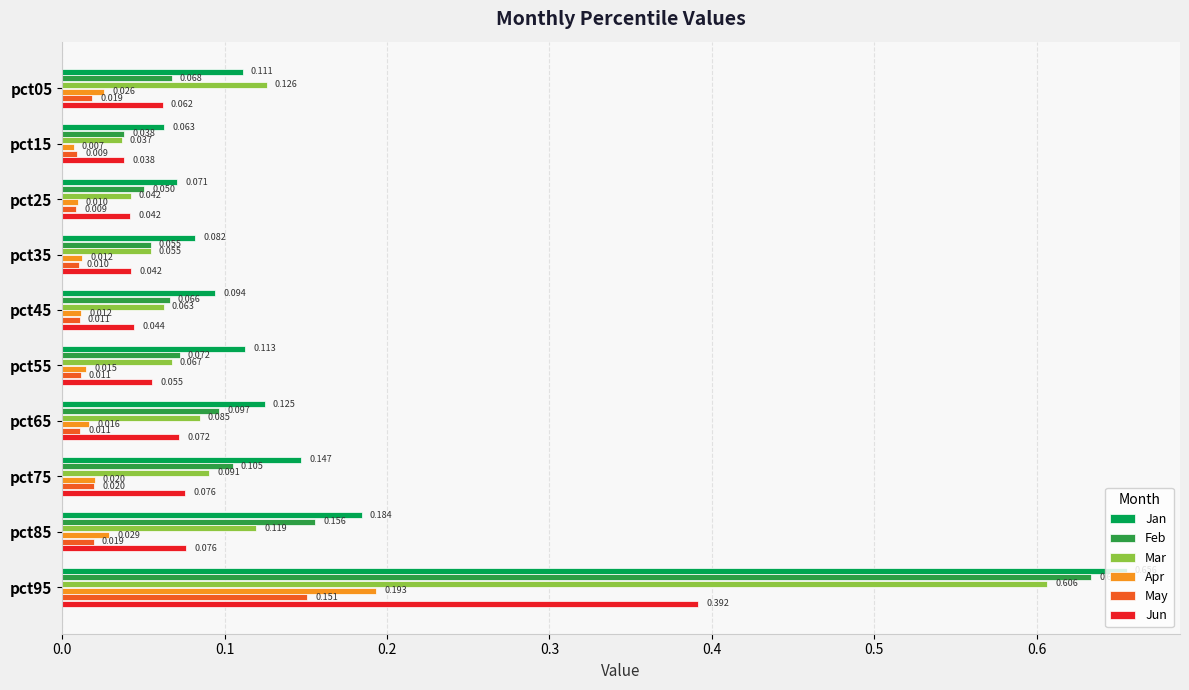

List the labels in order of Mar value, largest first.

pct95, pct05, pct85, pct75, pct65, pct55, pct45, pct35, pct25, pct15